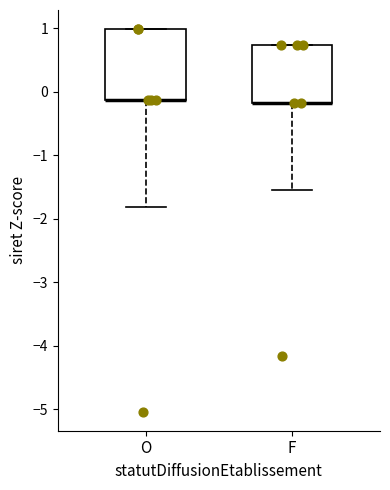

Comparing the boxes themselves (not the whiskers), which one is the tallest?

O